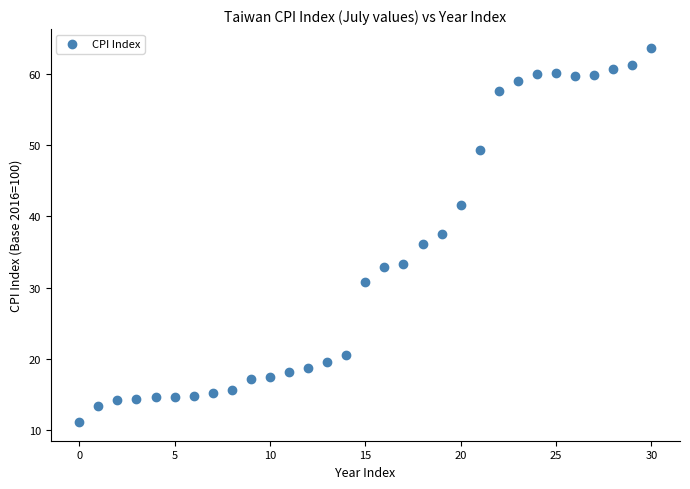

What is the range of Y values (max minus min)?

52.5